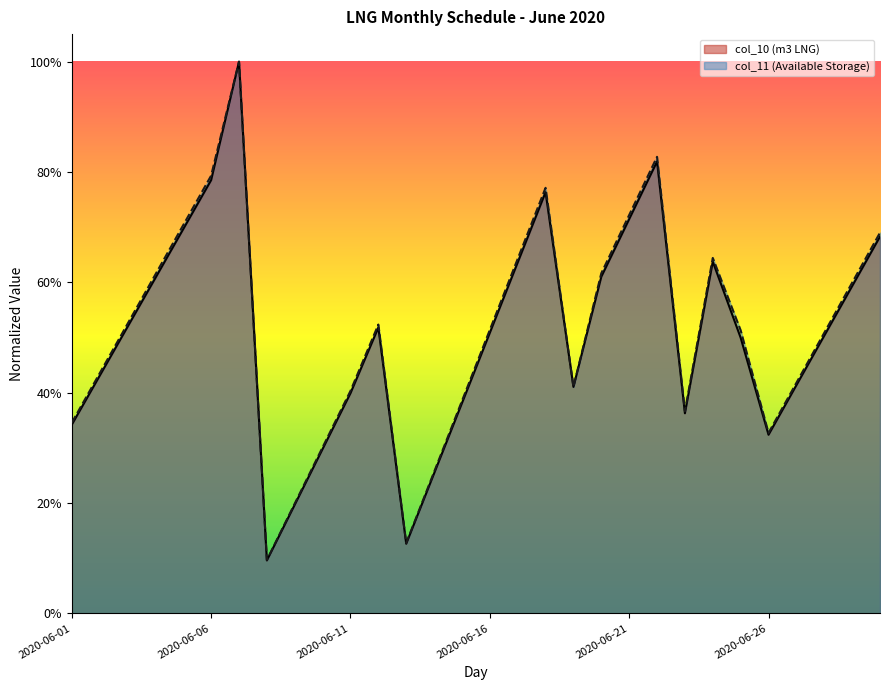

Rank the series by their average value, from lowest to highest.

col_10 (m3 LNG), col_11 (Available Storage)